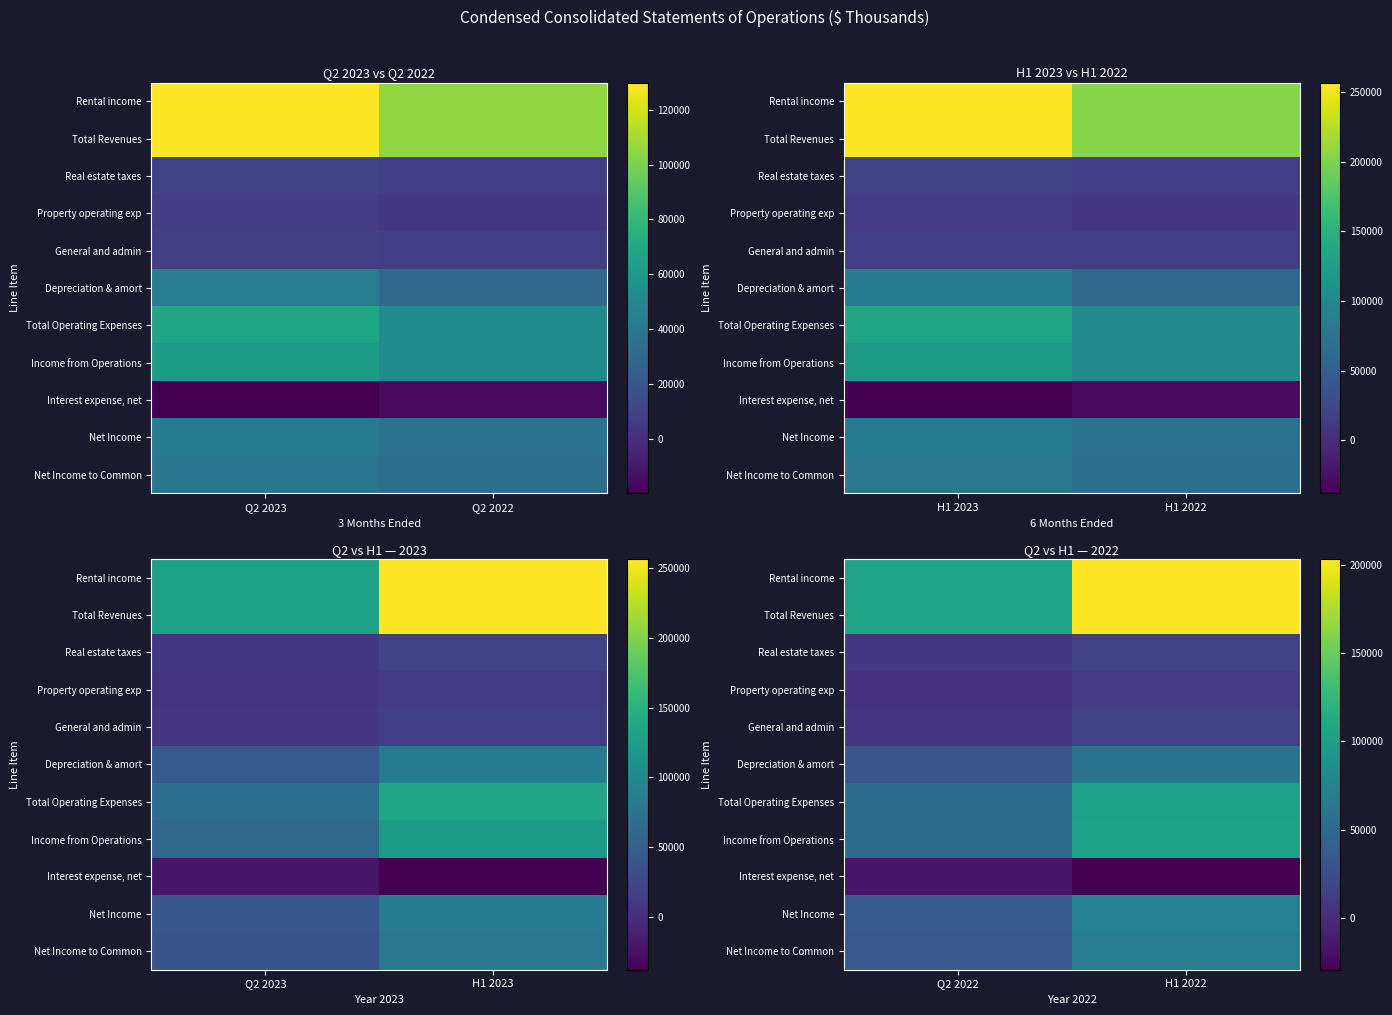

Rank the series by their maximum value, from highest to lowest.

Total Revenues, Rental income, Income from Operations, Total Operating Expenses, Net Income, Net Income to Common, Depreciation & amort, Real estate taxes, General and admin, Property operating exp, Interest expense, net